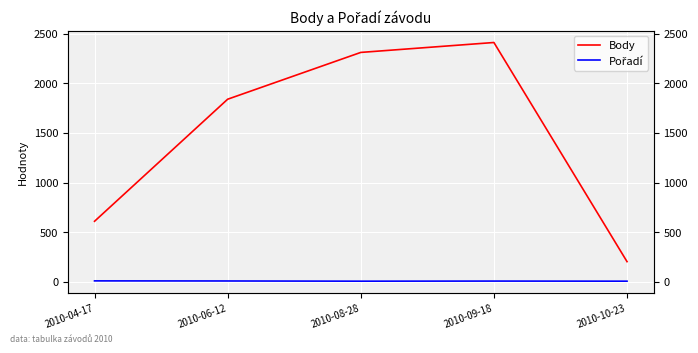

At which label does Body first exceed 1840?

2010-08-28